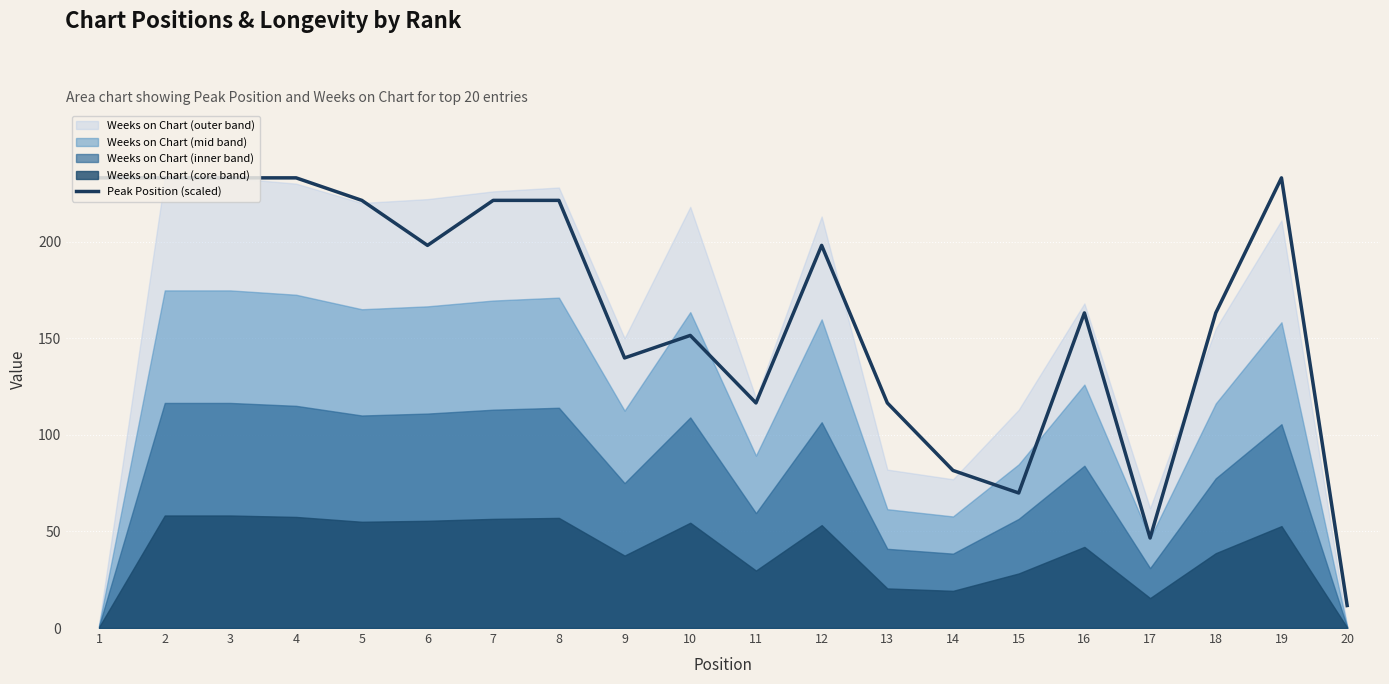

How many data points are above 198?

10